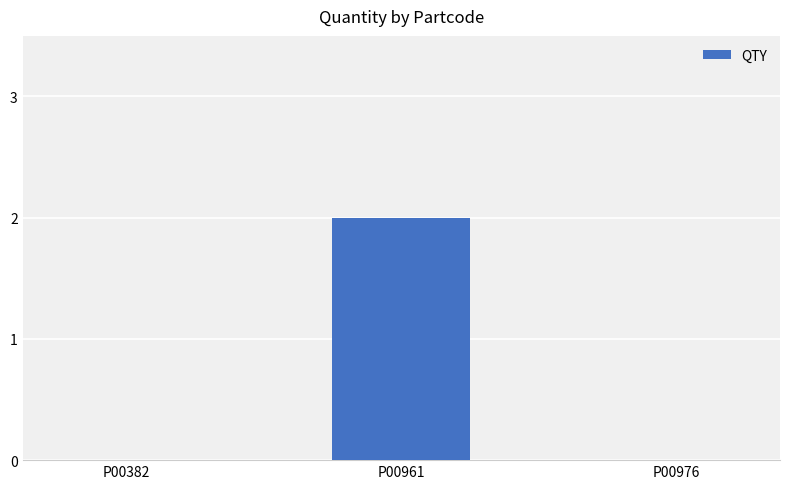

Are the bars horizontal?

No